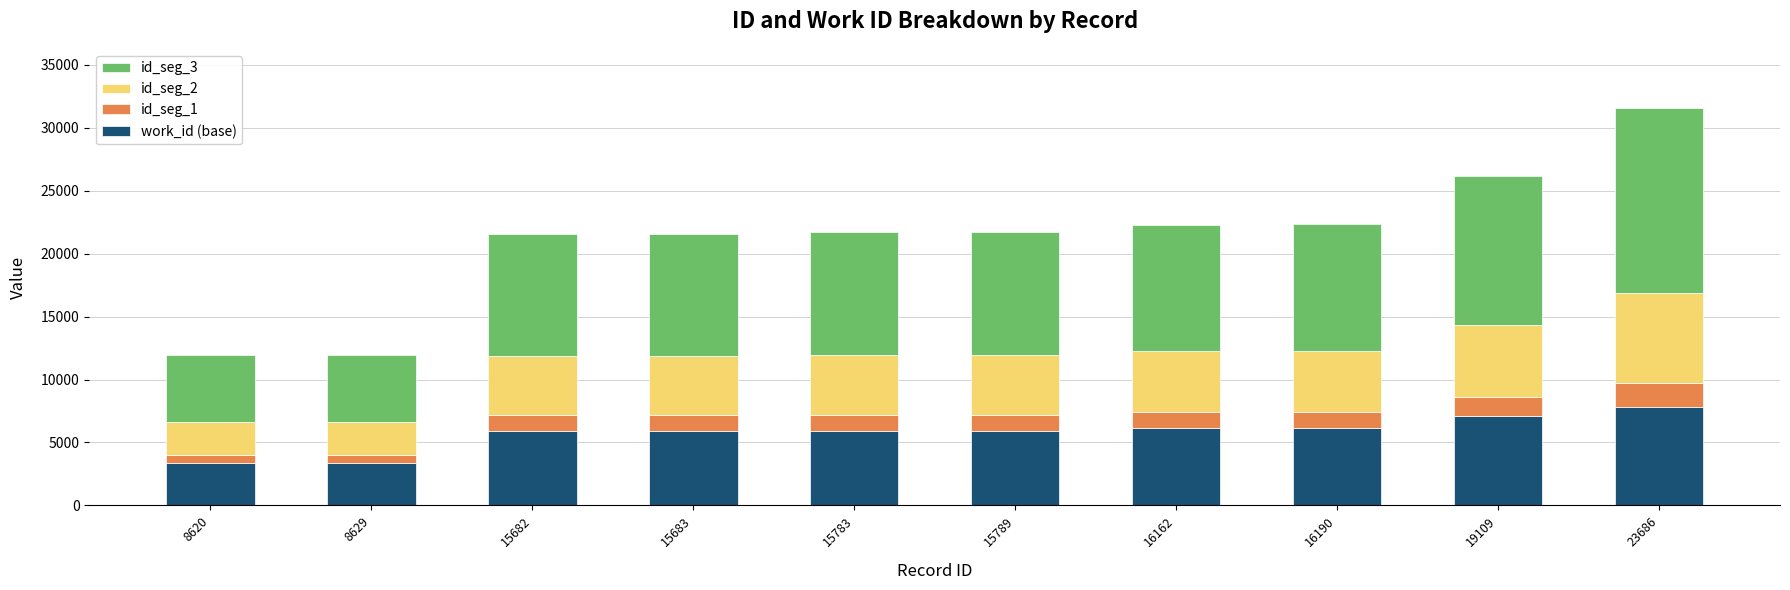

What is the difference between the maximum and second lowest values in the work_id (base) series?

4501.0